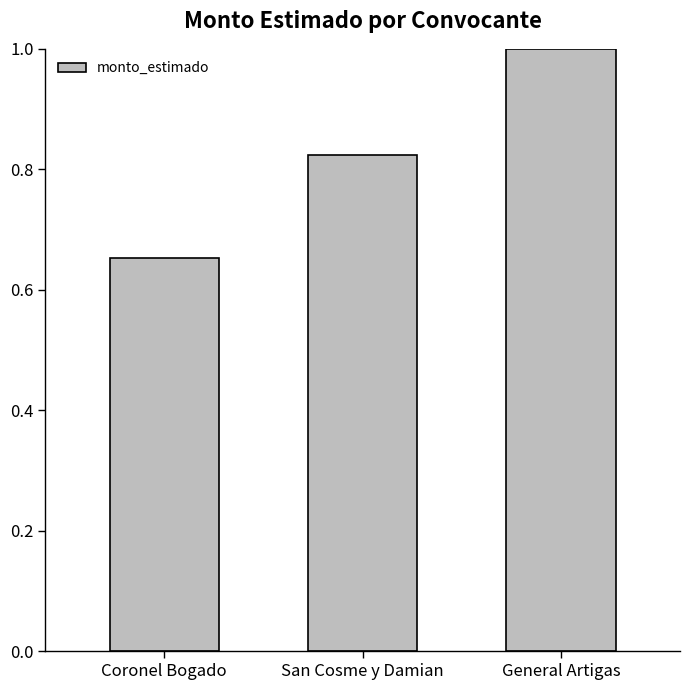

List the labels in order of value, smallest first.

Coronel Bogado, San Cosme y Damian, General Artigas